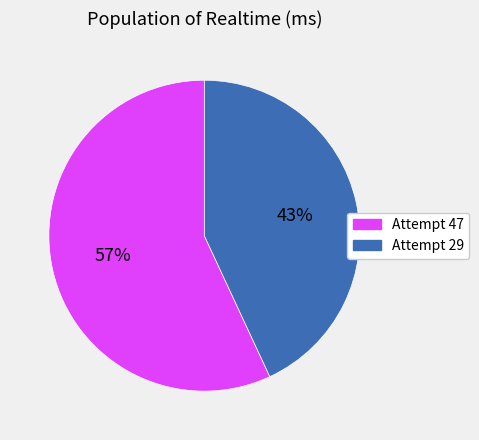

Does Attempt 29 account for over 50% of the chart?

No